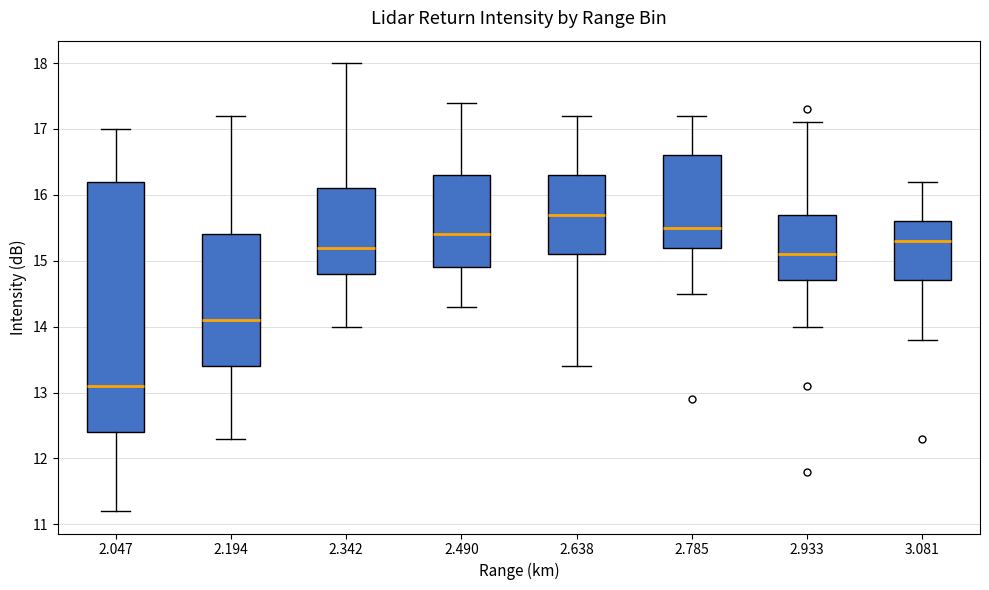

Reading left to right, transcribe this box plot: for each box, give where its median line is, the range the box spans, and where its two whiskers end, as read against the y-axis. The values are not printed on the chart, so give them approximately, as read against the axis.

2.047: median 13.1, box 12.4 to 16.2, whiskers 11.2 to 17.0
2.194: median 14.1, box 13.4 to 15.4, whiskers 12.3 to 17.2
2.342: median 15.2, box 14.8 to 16.1, whiskers 14.0 to 18.0
2.490: median 15.4, box 14.9 to 16.3, whiskers 14.3 to 17.4
2.638: median 15.7, box 15.1 to 16.3, whiskers 13.4 to 17.2
2.785: median 15.5, box 15.2 to 16.6, whiskers 14.5 to 17.2
2.933: median 15.1, box 14.7 to 15.7, whiskers 14.0 to 17.1
3.081: median 15.3, box 14.7 to 15.6, whiskers 13.8 to 16.2